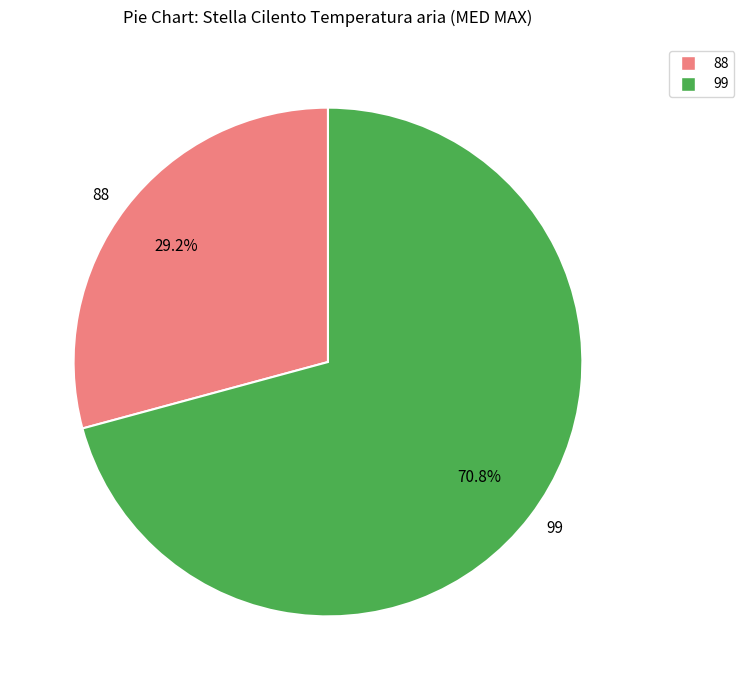

What is the ratio of the value at 88 to the value at 99?

0.4